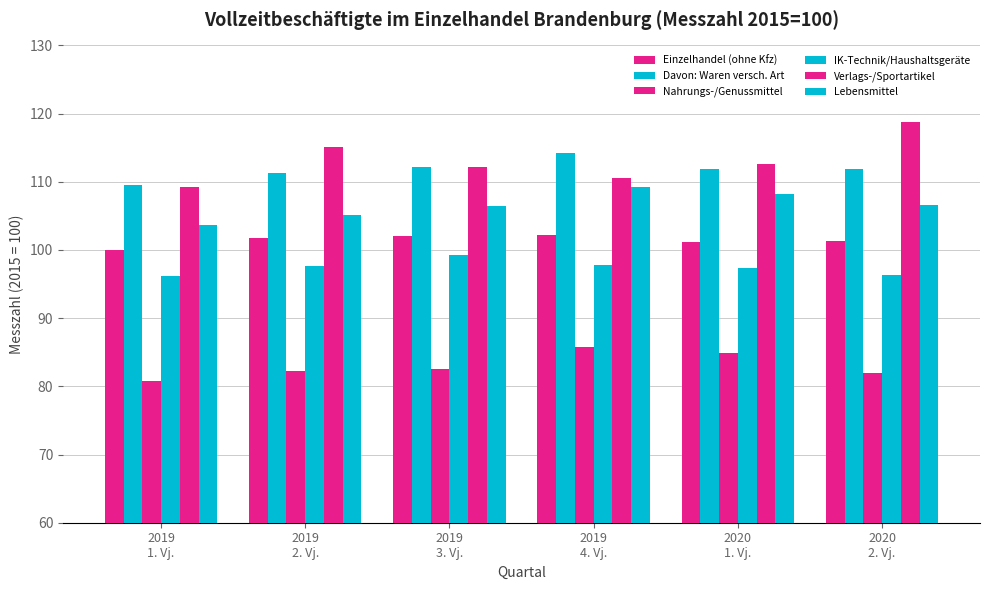

What is the minimum value shown in the chart?

80.8